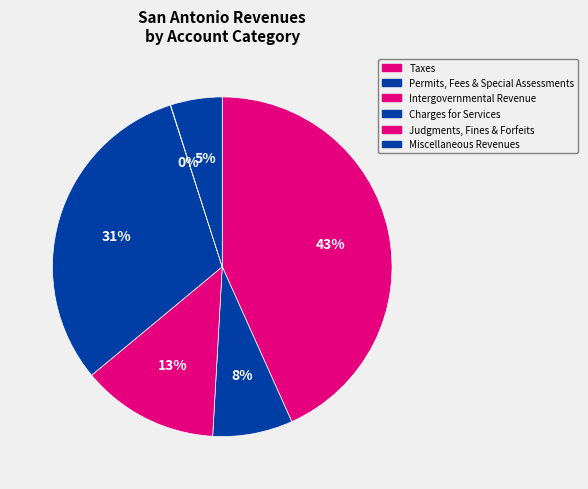

What portion of the pie excludes Miscellaneous Revenues?

95.1%